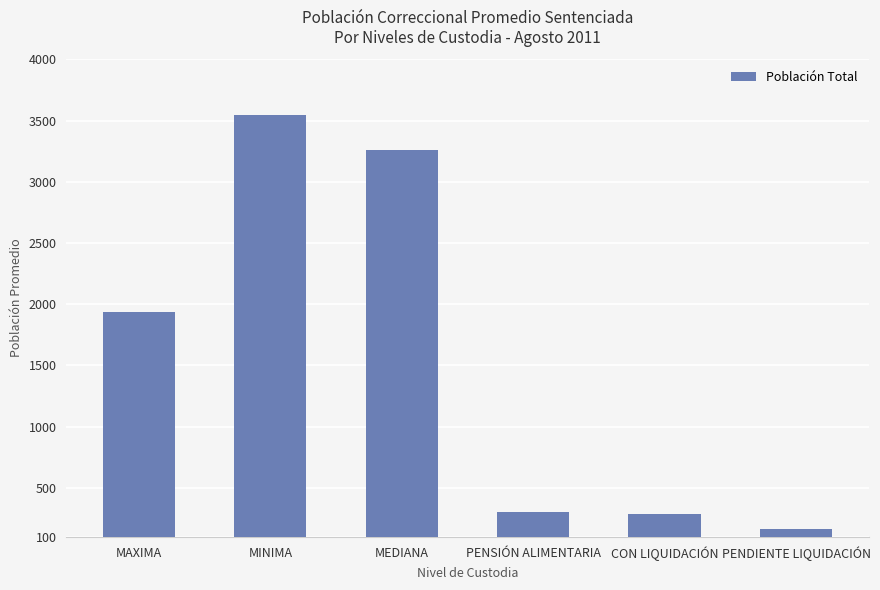

What is the value of the 2nd bar from the left?

3545.9